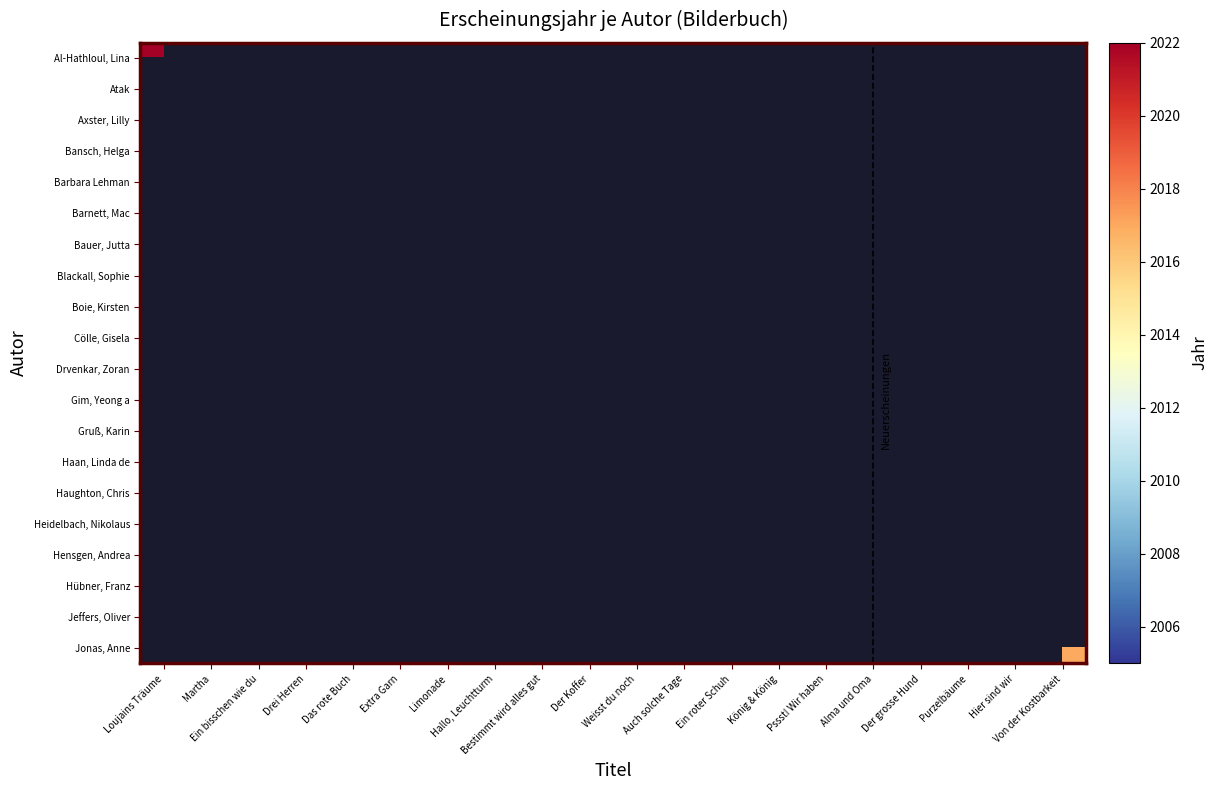

Which series has the widest spread of values?

Al-Hathloul, Lina